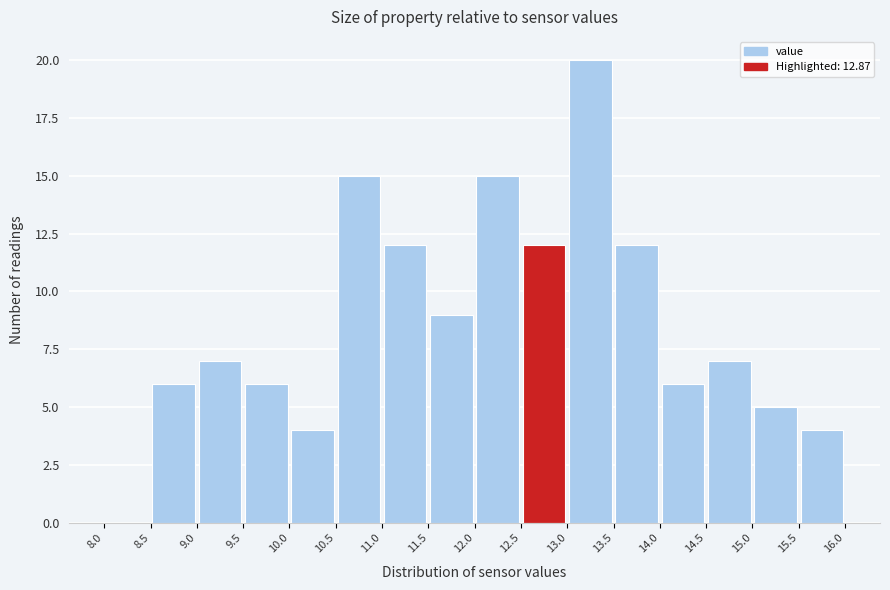

Which range on the x-axis has the tallest bar?

13.0 to 13.5